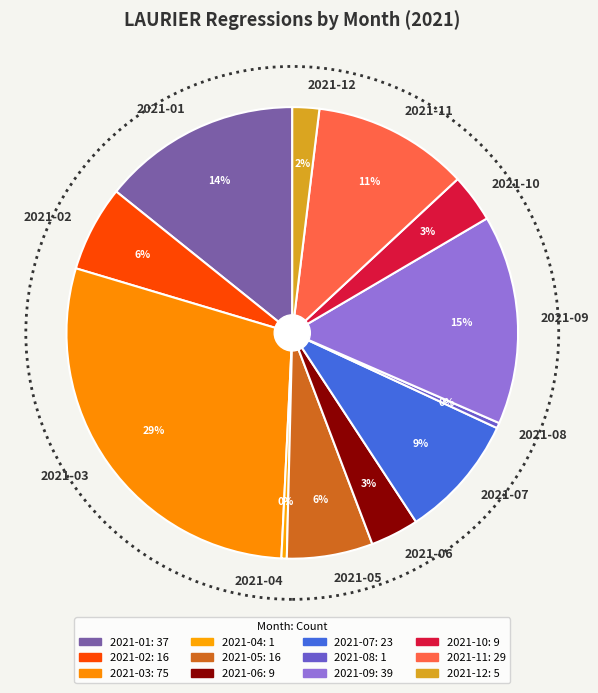

Combined, do 2021-10 and 2021-06 account for over 50%?

No